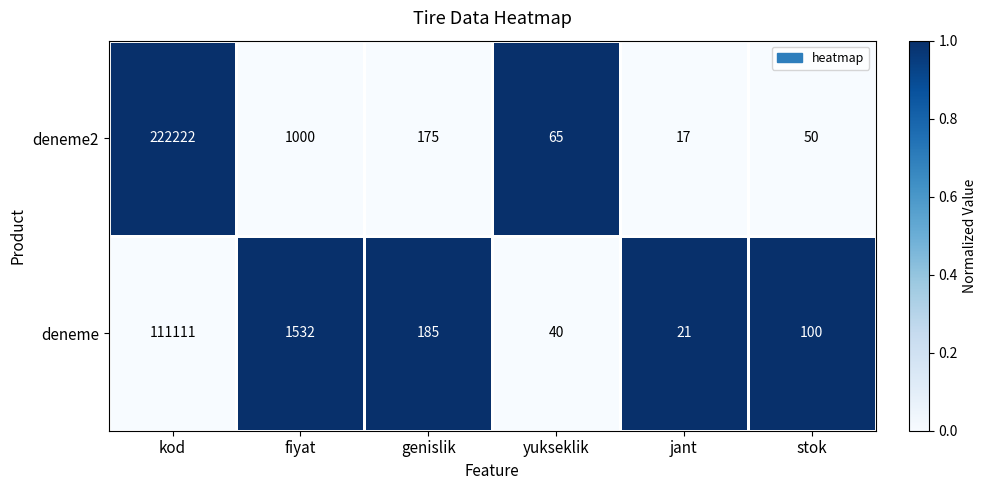

The deneme2 series shows 18 at stok. True or false?

False